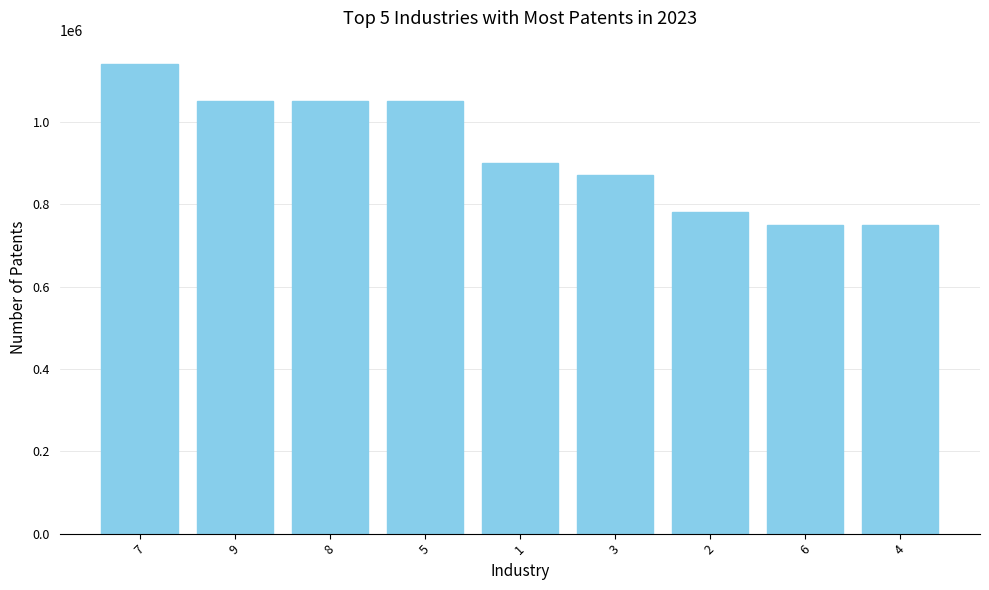

What is the difference between the values at 7 and 9?

90000